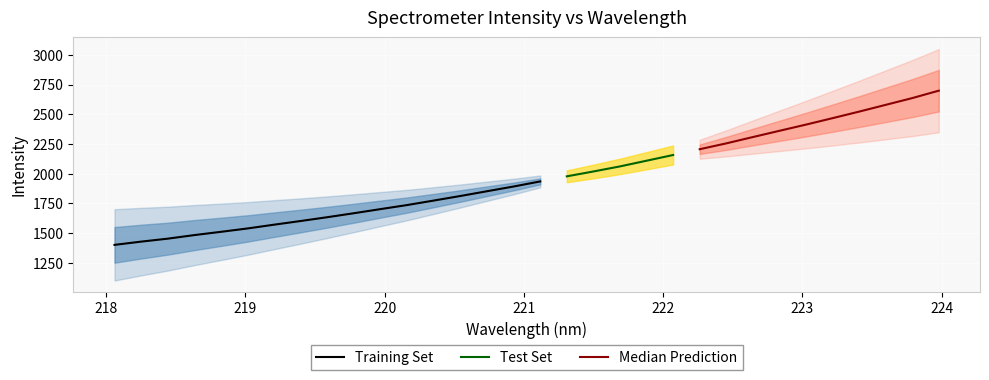

What is the value of the 3rd point from the left?

1452.9